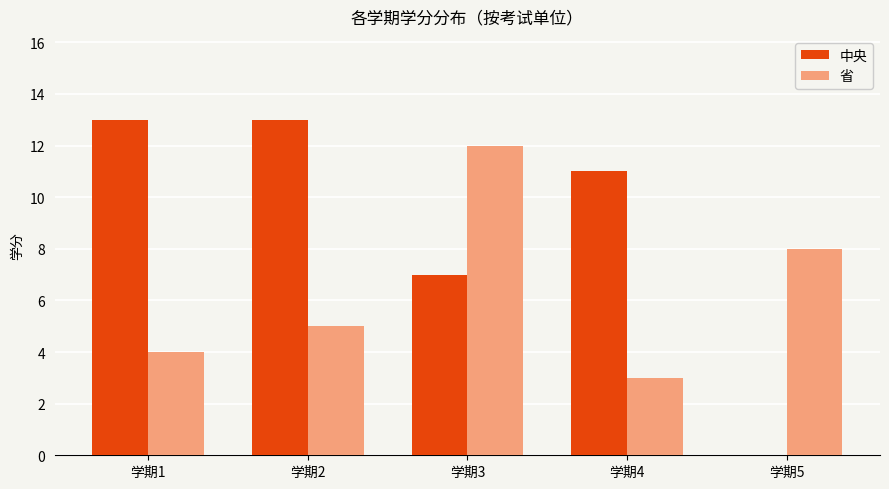

The value of 省 at 学期3 is 6. True or false?

False